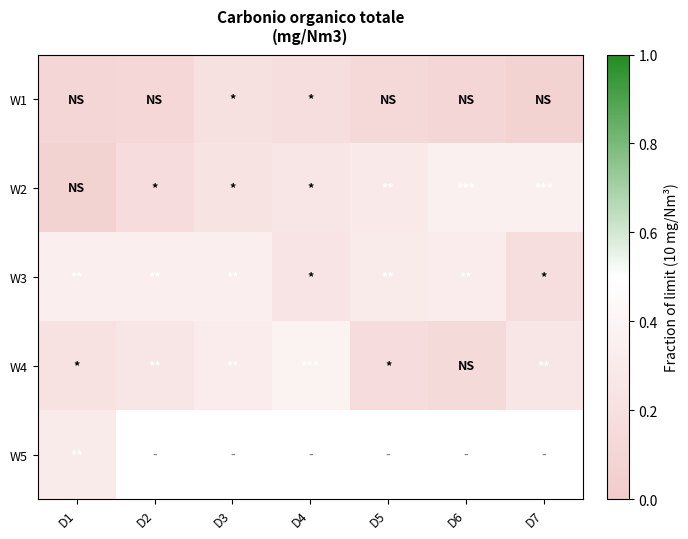

Count the number of categories in the chart.

7